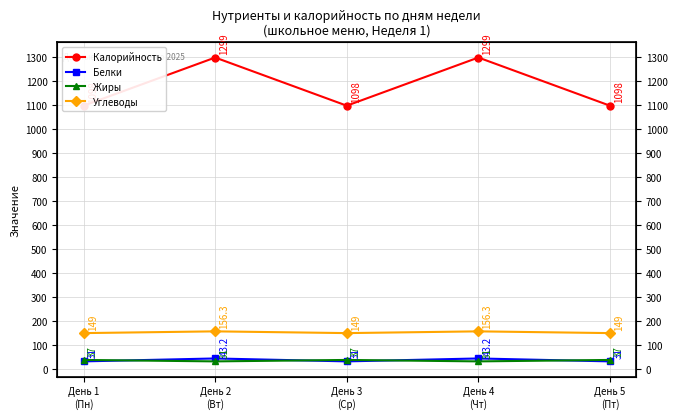

The value of Жиры at День 4
(Чт) is 31.0. True or false?

True